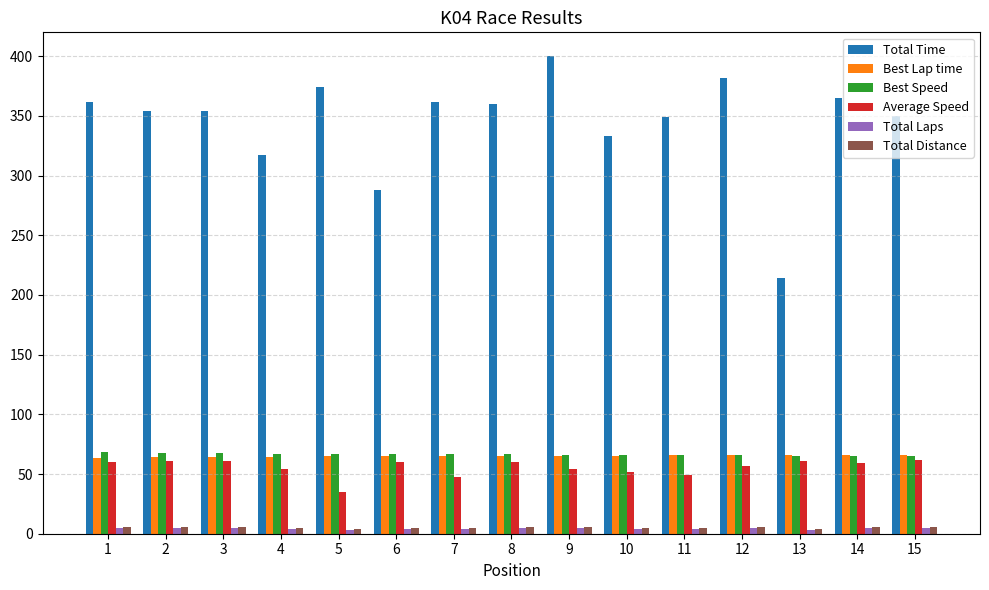

What is the sum of all Best Speed values?

996.1